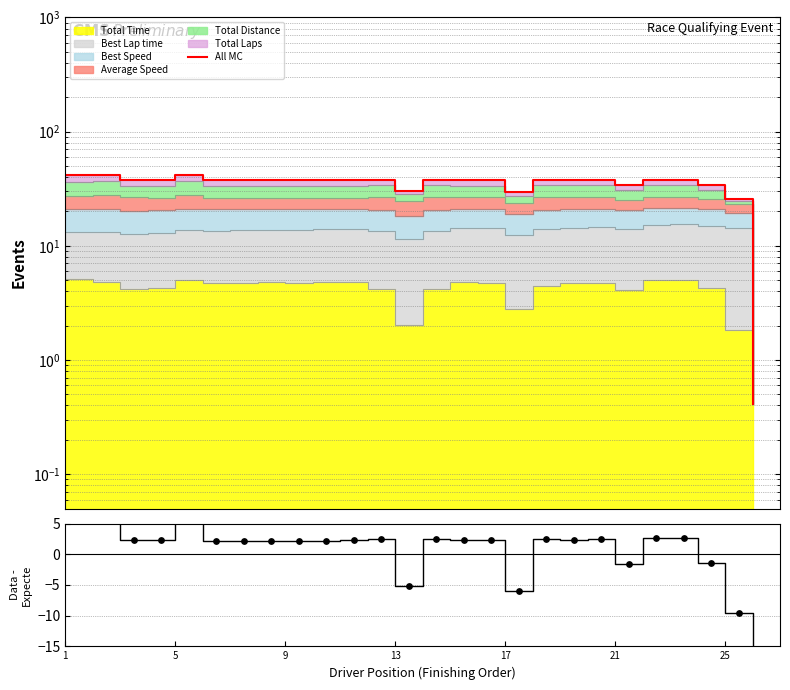

At how many categories does at least one series exceed 1?

25